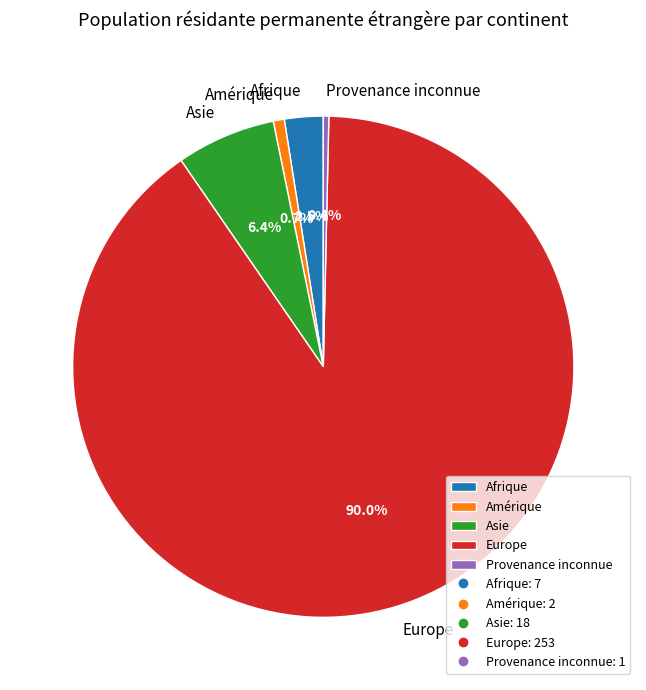

Which has a higher value, Asie or Provenance inconnue?

Asie